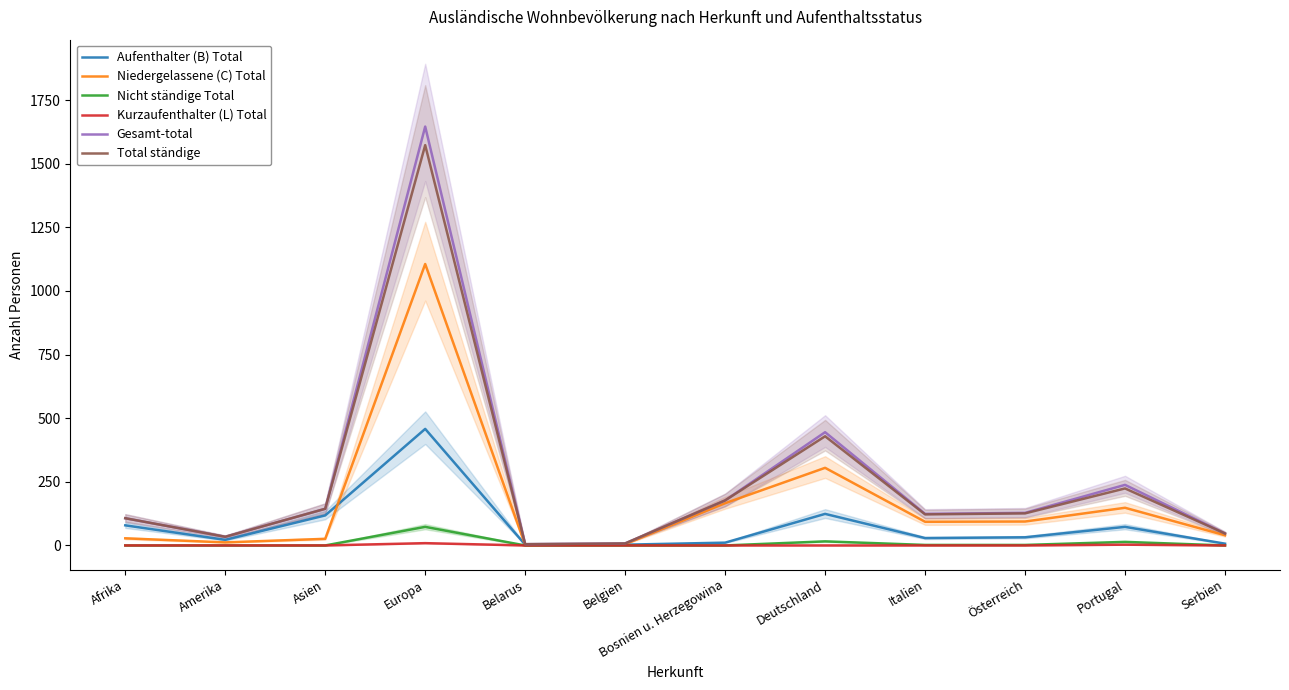

Reading left to right, what are all the values shown in this chart?

Aufenthalter (B) Total: Afrika=79	Amerika=22	Asien=118	Europa=458	Belarus=3	Belgien=3	Bosnien u. Herzegowina=11	Deutschland=124	Italien=29	Österreich=32	Portugal=73	Serbien=7
Niedergelassene (C) Total: Afrika=28	Amerika=12	Asien=26	Europa=1106	Belarus=2	Belgien=5	Bosnien u. Herzegowina=166	Deutschland=305	Italien=93	Österreich=94	Portugal=148	Serbien=40
Nicht ständige Total: Afrika=0	Amerika=0	Asien=0	Europa=73	Belarus=0	Belgien=0	Bosnien u. Herzegowina=0	Deutschland=16	Italien=2	Österreich=2	Portugal=14	Serbien=0
Kurzaufenthalter (L) Total: Afrika=0	Amerika=0	Asien=0	Europa=9	Belarus=0	Belgien=0	Bosnien u. Herzegowina=0	Deutschland=0	Italien=0	Österreich=0	Portugal=3	Serbien=0
Gesamt-total: Afrika=107	Amerika=34	Asien=144	Europa=1646	Belarus=5	Belgien=8	Bosnien u. Herzegowina=177	Deutschland=445	Italien=124	Österreich=128	Portugal=238	Serbien=47
Total ständige: Afrika=107	Amerika=34	Asien=144	Europa=1573	Belarus=5	Belgien=8	Bosnien u. Herzegowina=177	Deutschland=429	Italien=122	Österreich=126	Portugal=224	Serbien=47